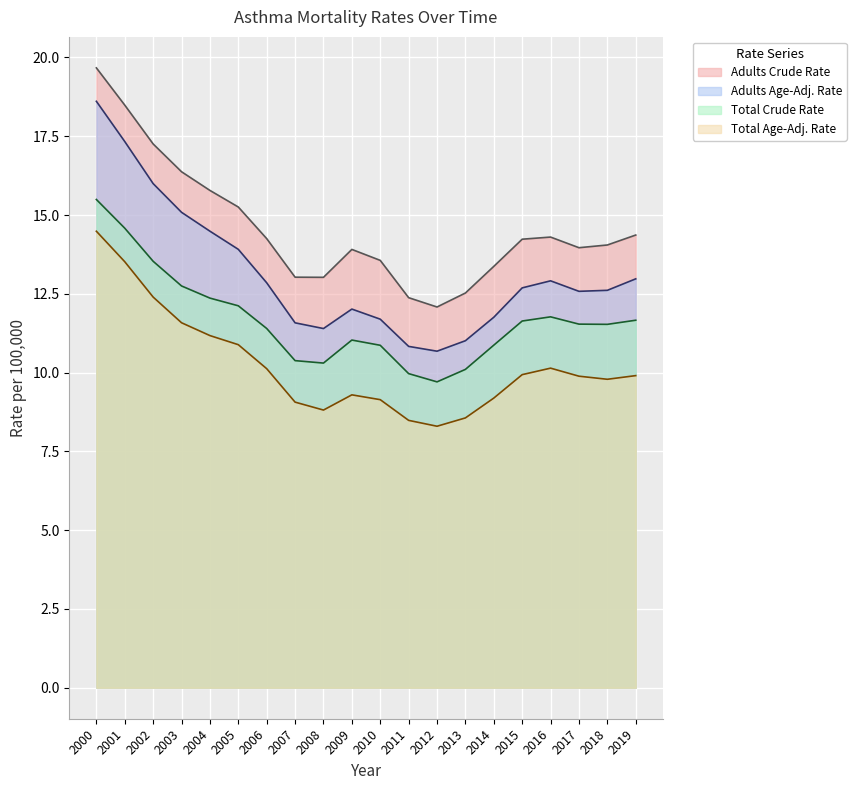

Between 2014 and 2013, which is larger?

2014